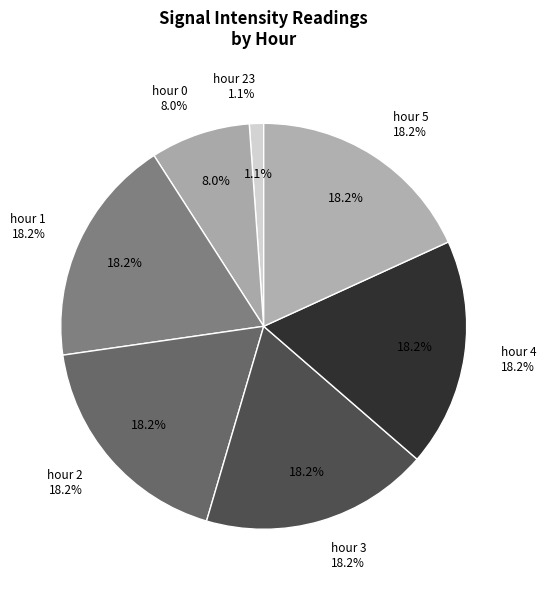

The 23 slice represents 1% of the pie. True or false?

True